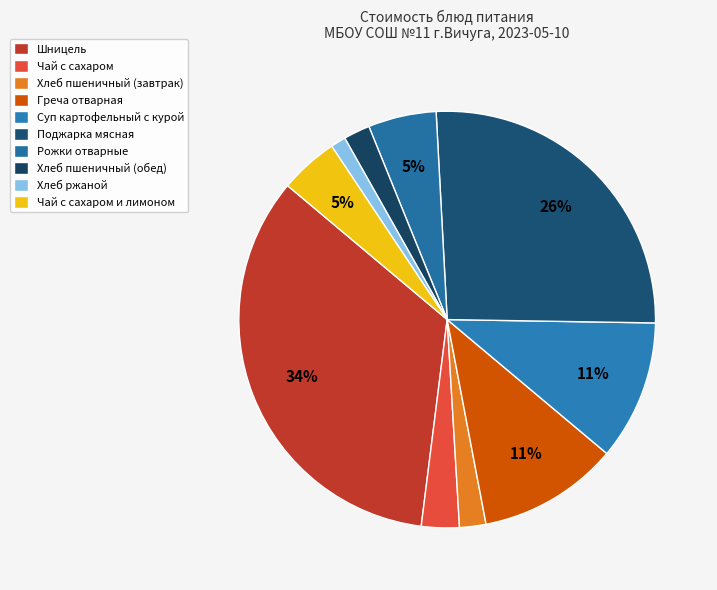

Is Шницель the majority of the pie?

No